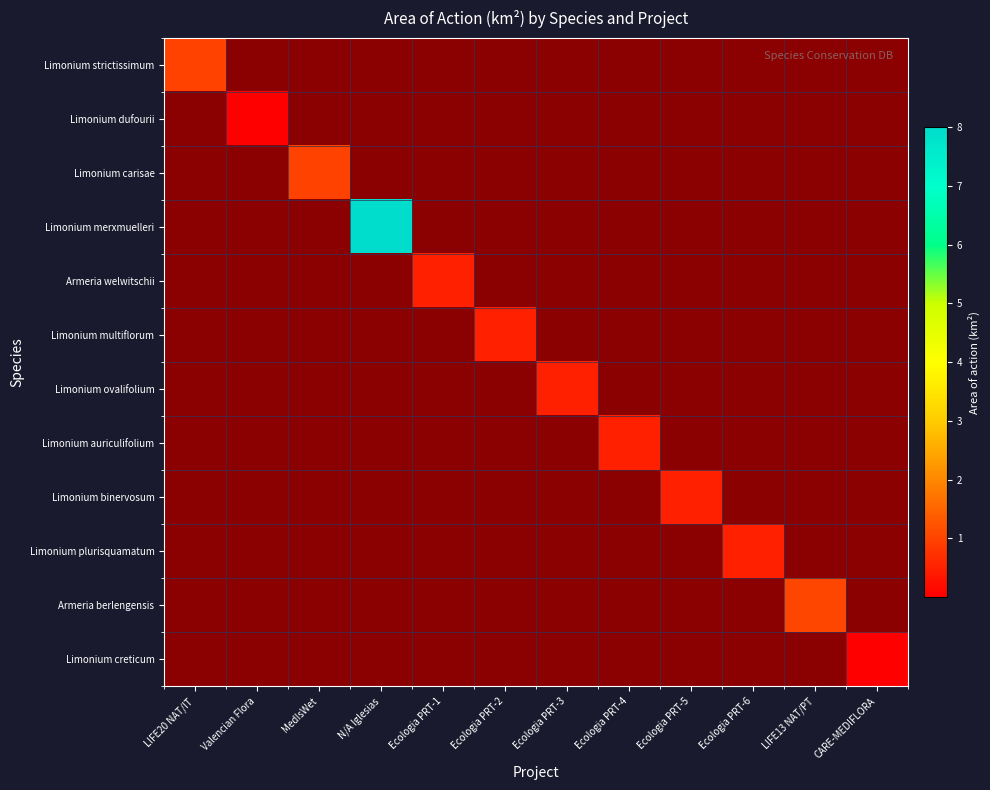

True or false: Limonium ovalifolium has a value of 0.0 at Ecologia PRT-4.

True